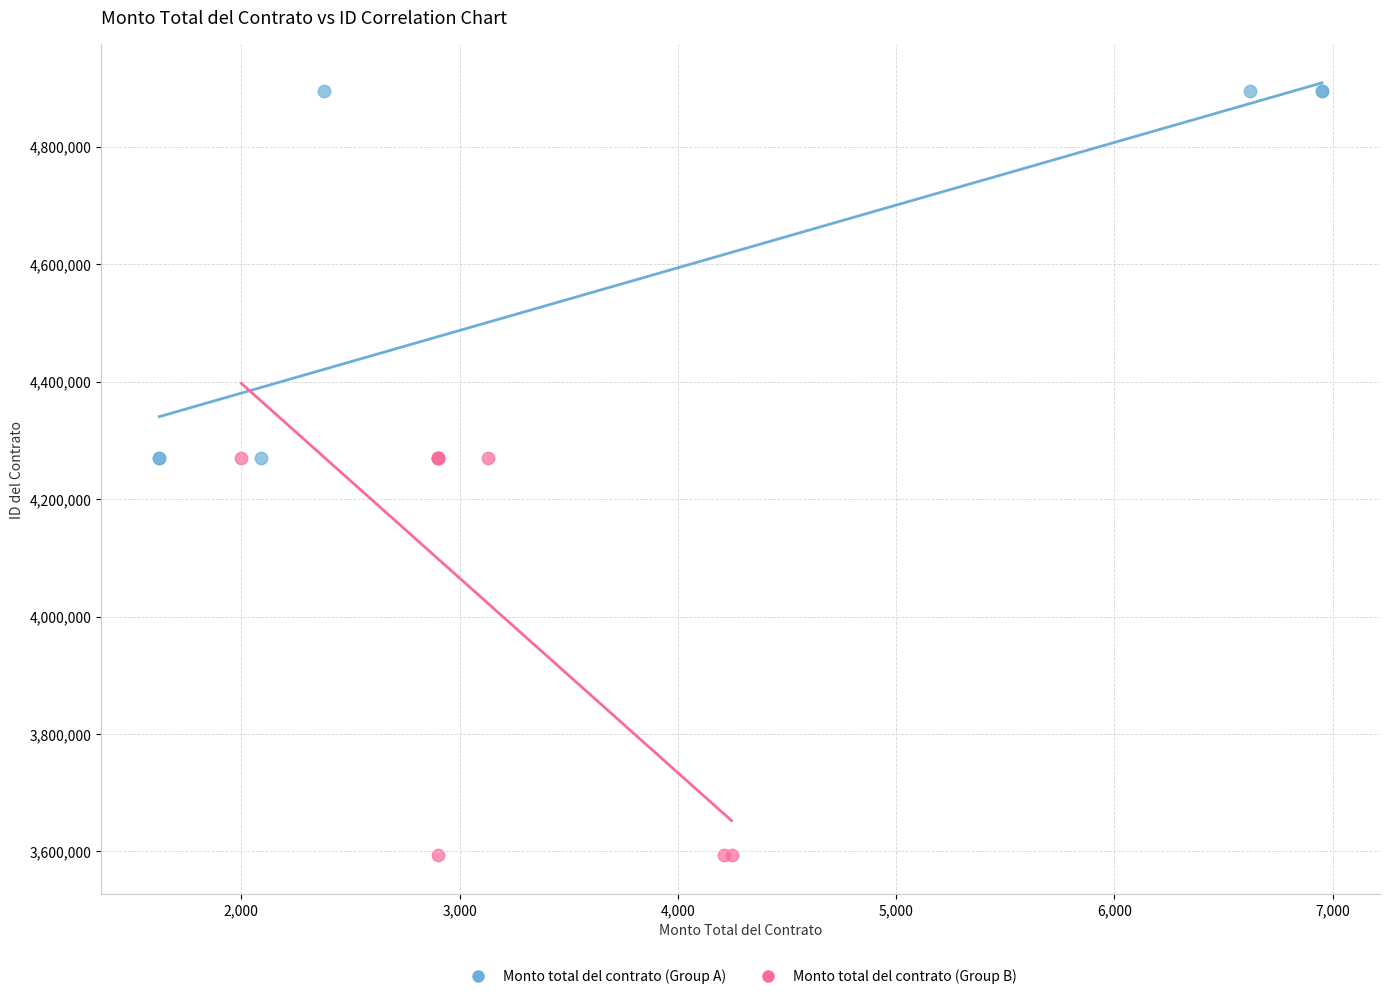

Which series has the widest spread of Y values?

Monto total del contrato (Group B)